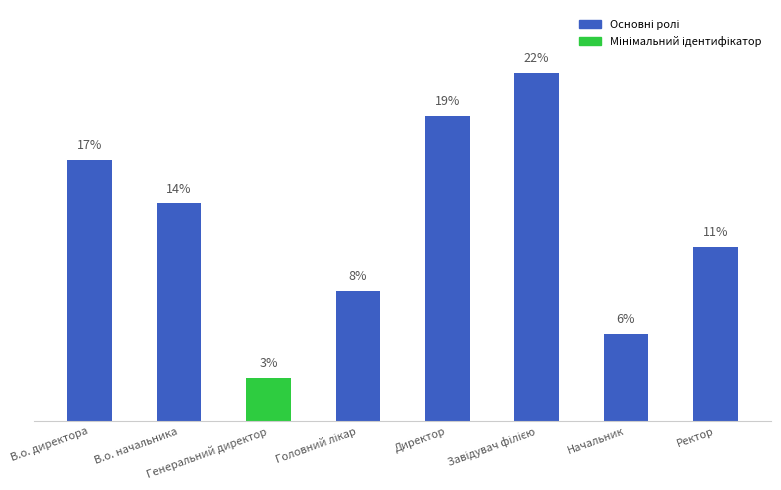

Where does the data first go above 13?

В.о. директора